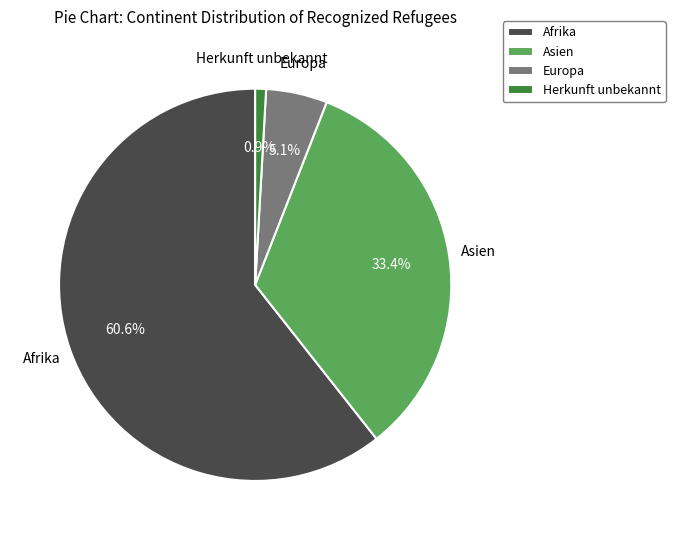

Is Europa the majority of the pie?

No